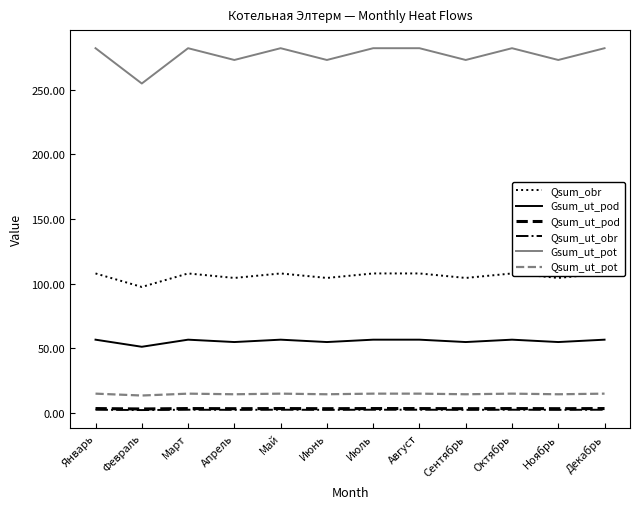

What is the average value of the Qsum_ut_obr series?

2.5